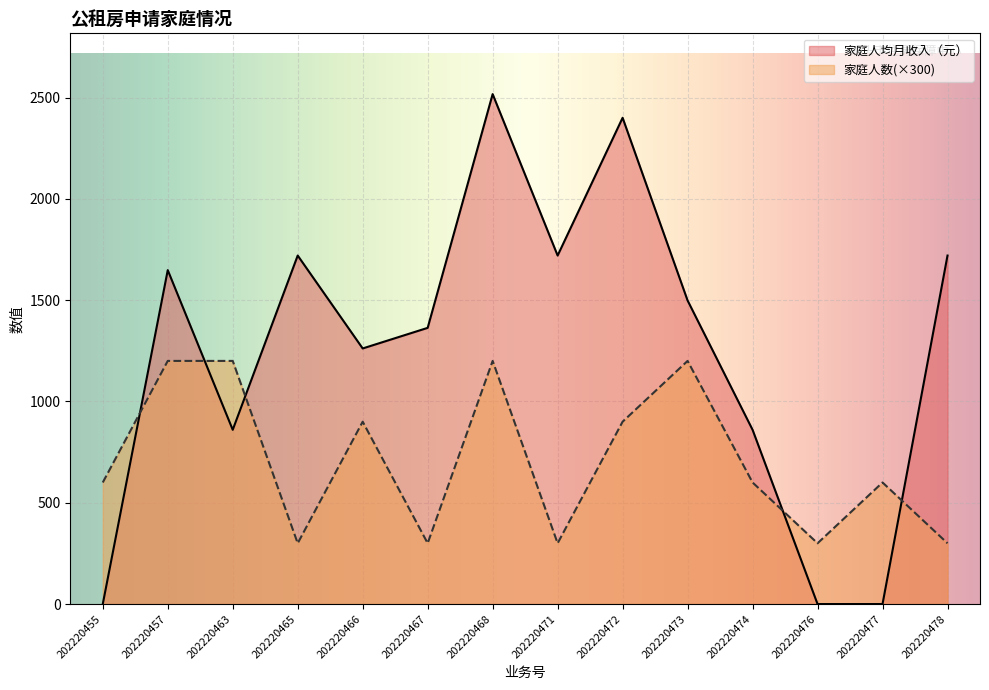

Reading left to right, what are all the values shown in this chart?

家庭人数: 600.0	1200.0	1200.0	300.0	900.0	300.0	1200.0	300.0	900.0	1200.0	600.0	300.0	600.0	300.0
家庭人均月收入（元）: 0.0	1648.0	860.0	1720.0	1261.5	1363.1	2516.7	1720.0	2399.9	1498.2	860.0	0.0	0.0	1720.0